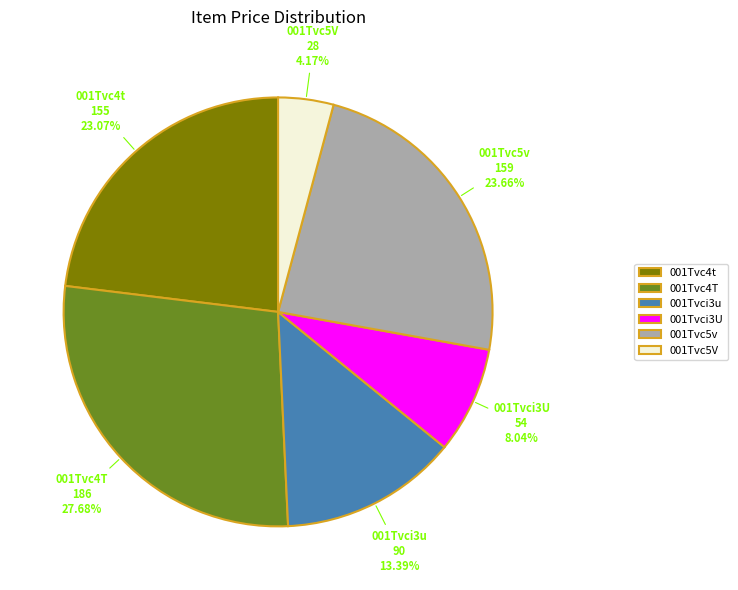

True or false: 001Tvci3U accounts for 15% of the total.

False